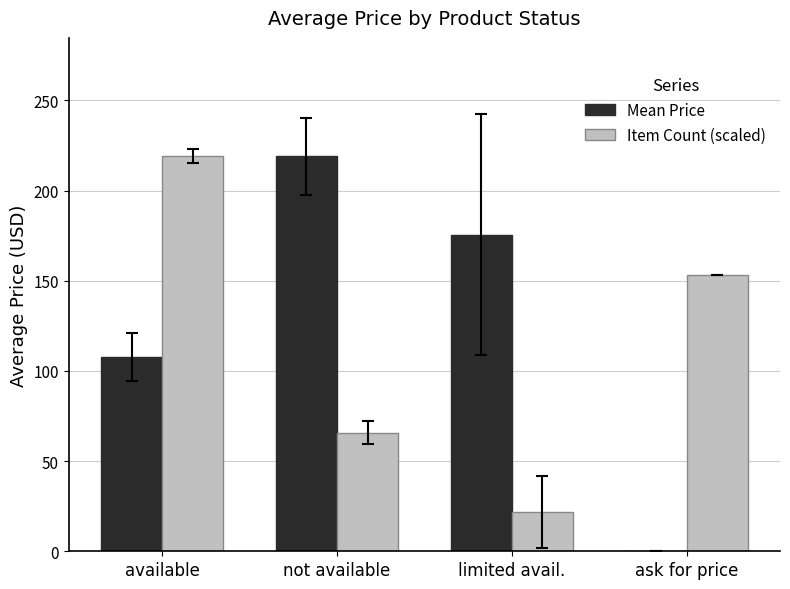

How many data points in Item Count (scaled) are above 153?

2